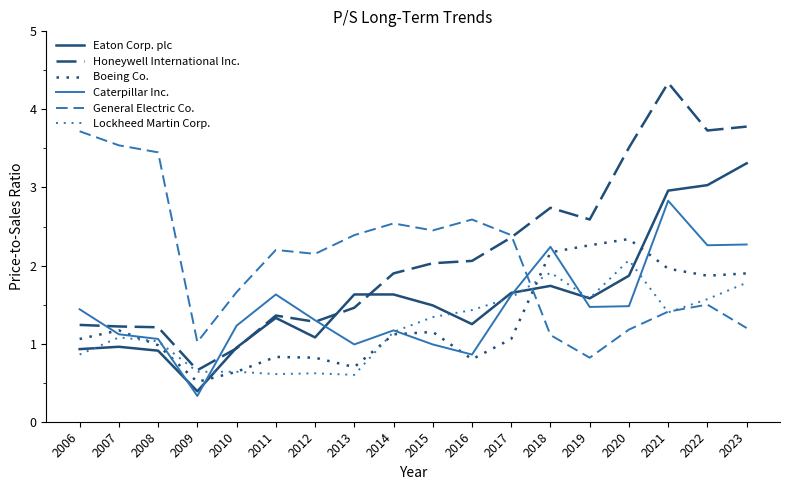

Between which two adjacent categories do Eaton Corp. plc and Boeing Co. first intersect?

2009 and 2010